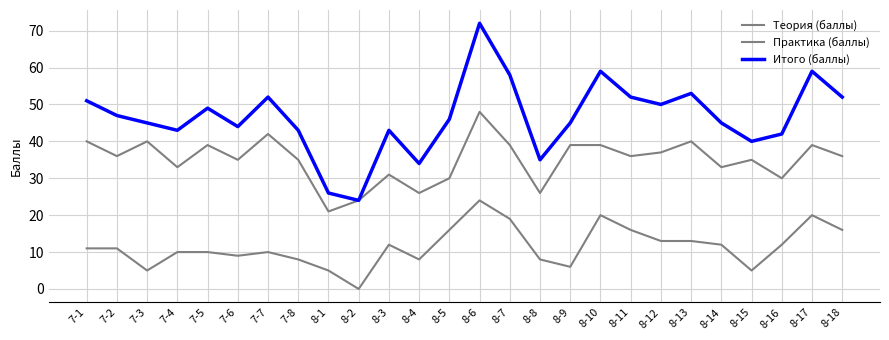

Does the chart have visible grid lines?

Yes